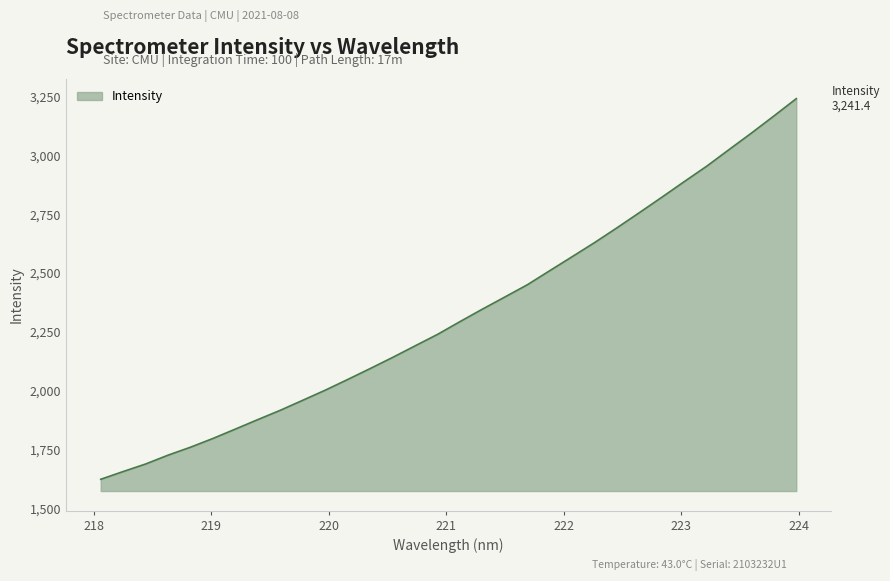

What is the maximum value shown in the chart?

3241.4